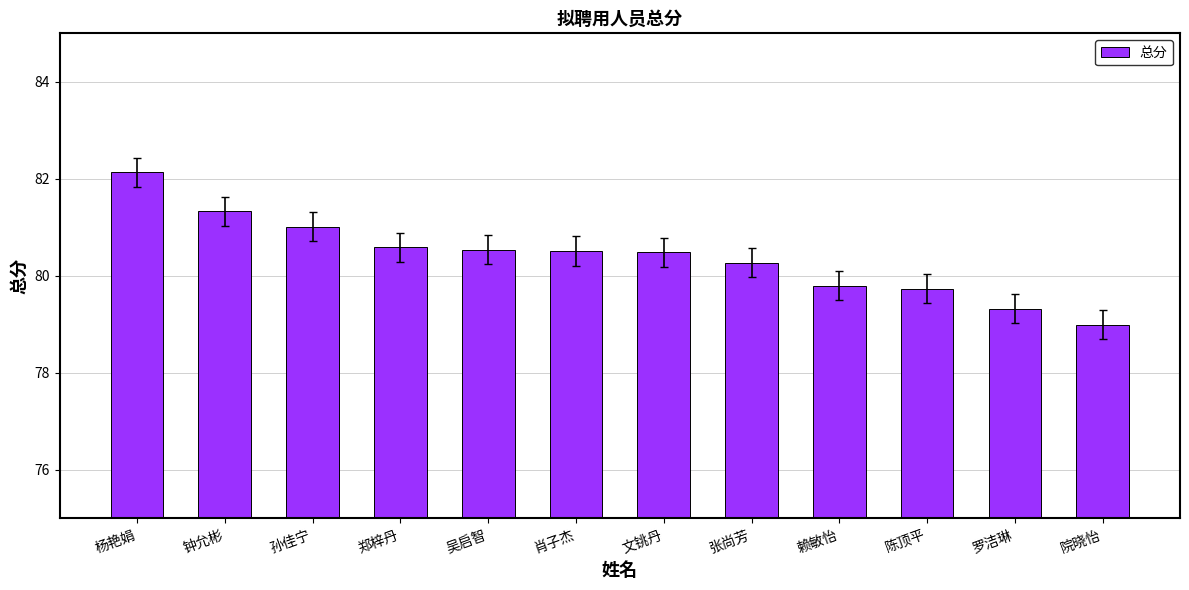

Which category has the highest value across all series?

杨艳娟